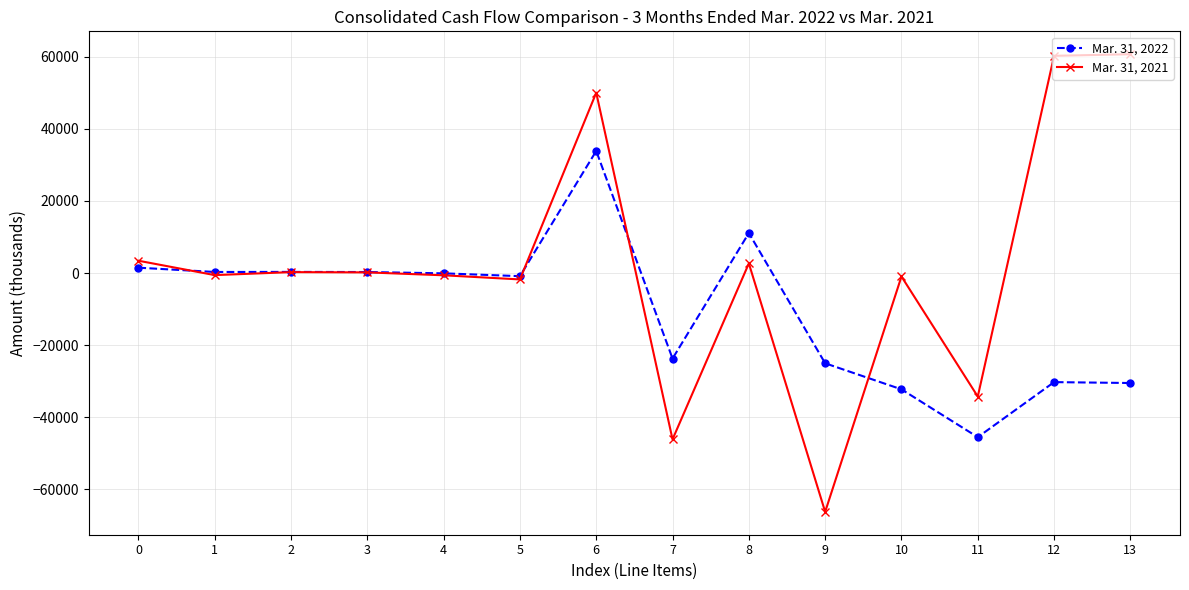

What is the minimum value shown in the chart?

-66268